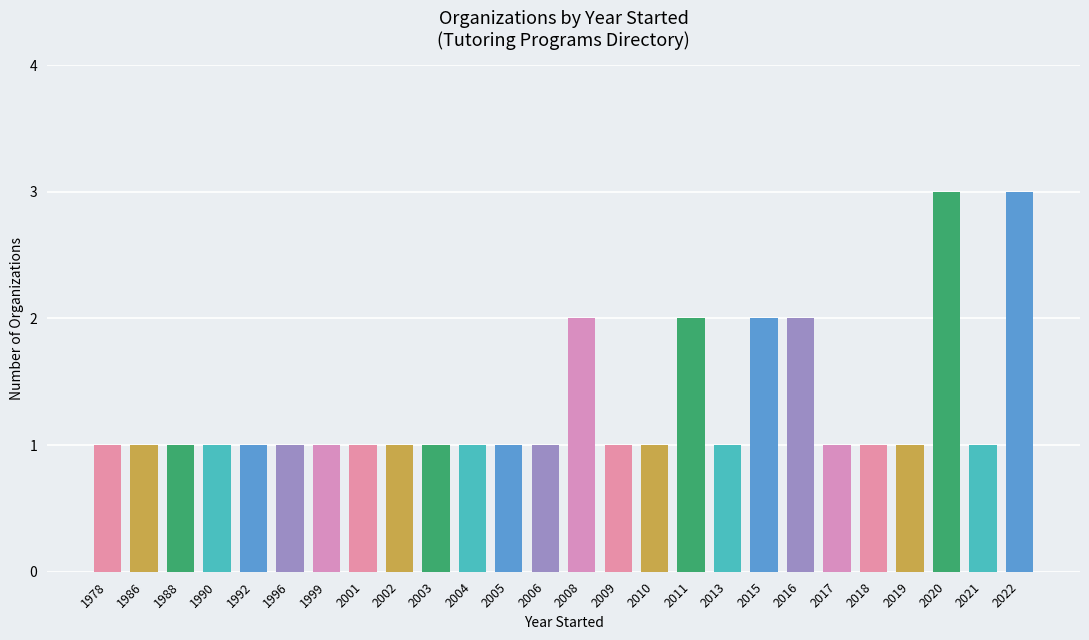

What is the value of the 21st bar from the left?

1